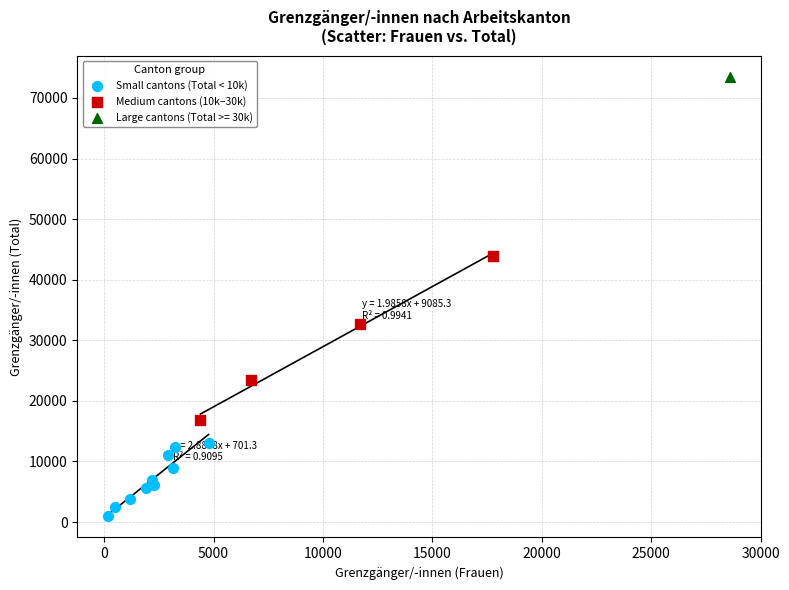

What are all the series names shown in the legend?

Small cantons (Total < 10k), Medium cantons (10k–30k), Large cantons (Total >= 30k)